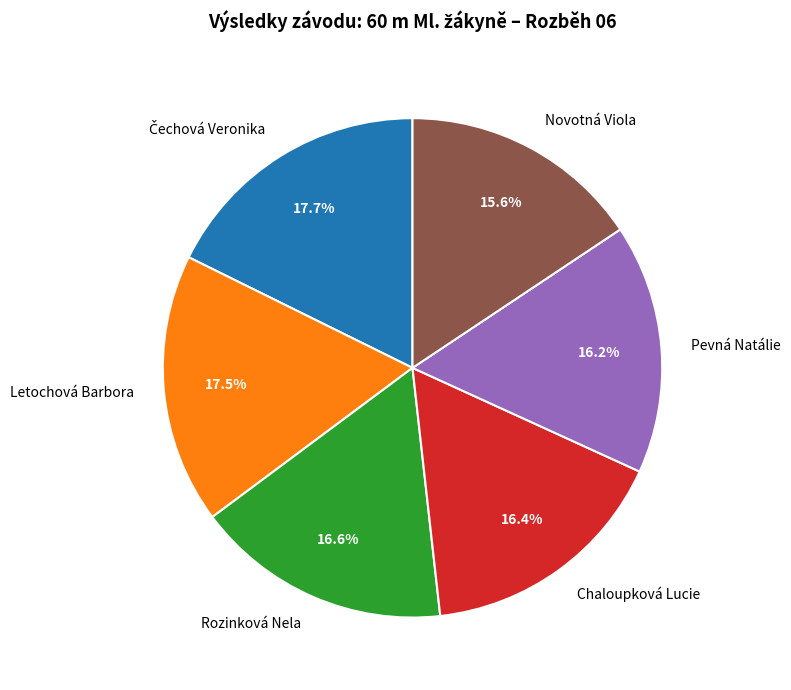

Between Chaloupková Lucie and Letochová Barbora, which is larger?

Letochová Barbora